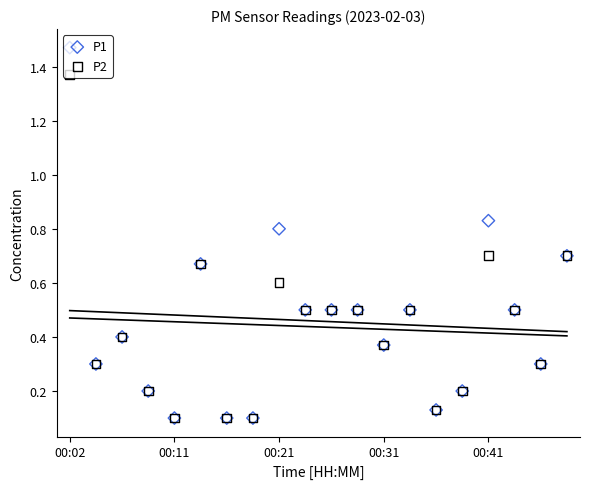

Which series has the largest Y range (max minus min)?

P1